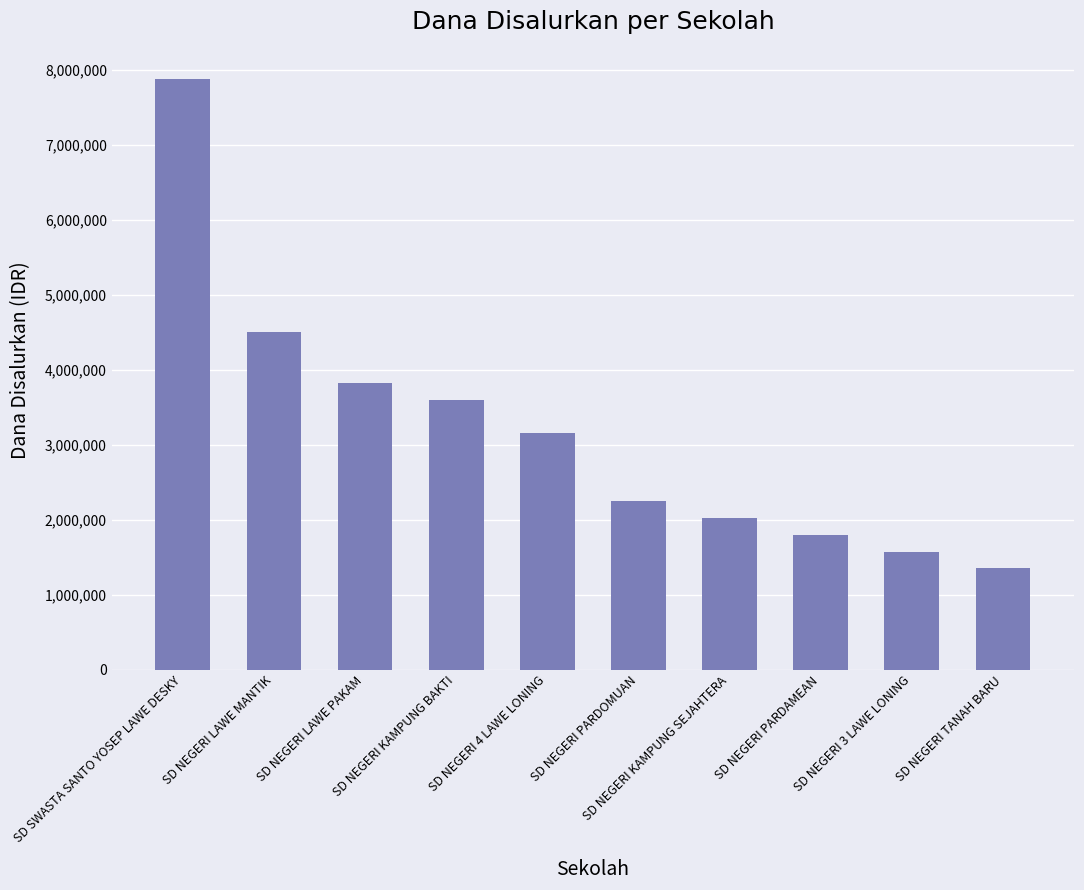

Reading left to right, transcribe all the data shown in this chart.

SD SWASTA SANTO YOSEP LAWE DESKY=7875000	SD NEGERI LAWE MANTIK=4500000	SD NEGERI LAWE PAKAM=3825000	SD NEGERI KAMPUNG BAKTI=3600000	SD NEGERI 4 LAWE LONING=3150000	SD NEGERI PARDOMUAN=2250000	SD NEGERI KAMPUNG SEJAHTERA=2025000	SD NEGERI PARDAMEAN=1800000	SD NEGERI 3 LAWE LONING=1575000	SD NEGERI TANAH BARU=1350000